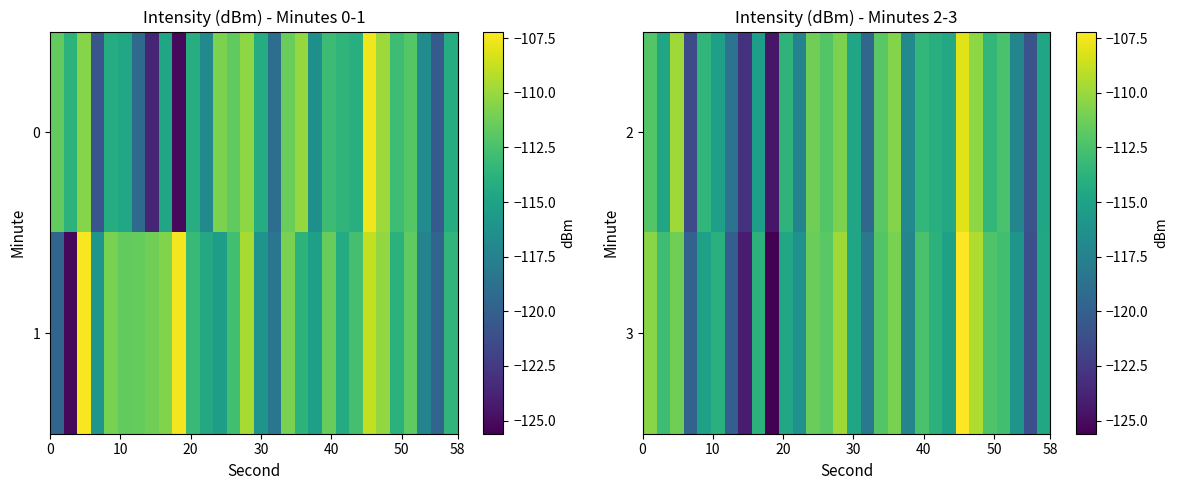

Which series has the largest total across all categories?

3